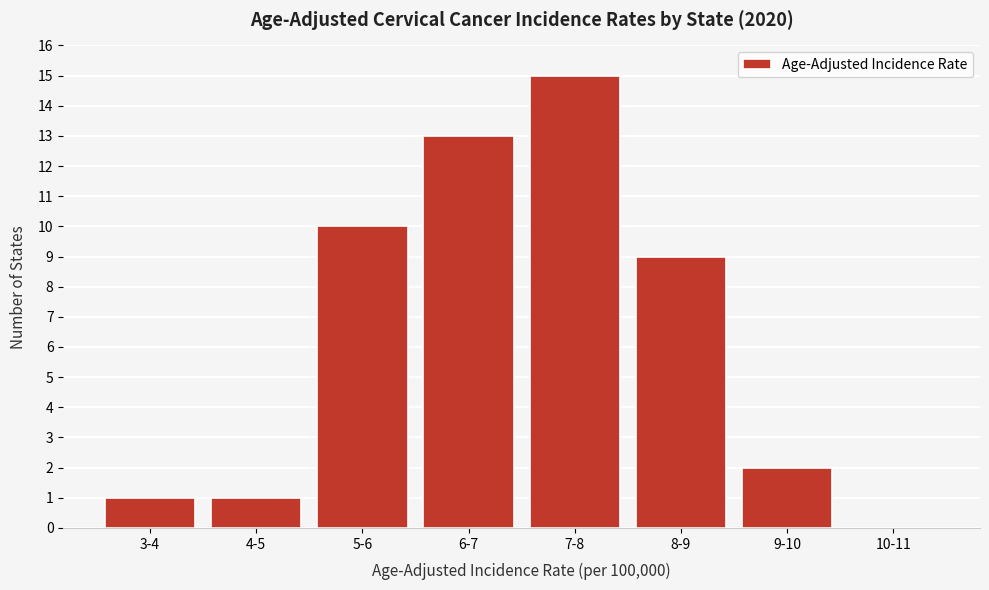

Reading left to right, extract all data points from this chart.

3-4=1	4-5=1	5-6=10	6-7=13	7-8=15	8-9=9	9-10=2	10-11=0